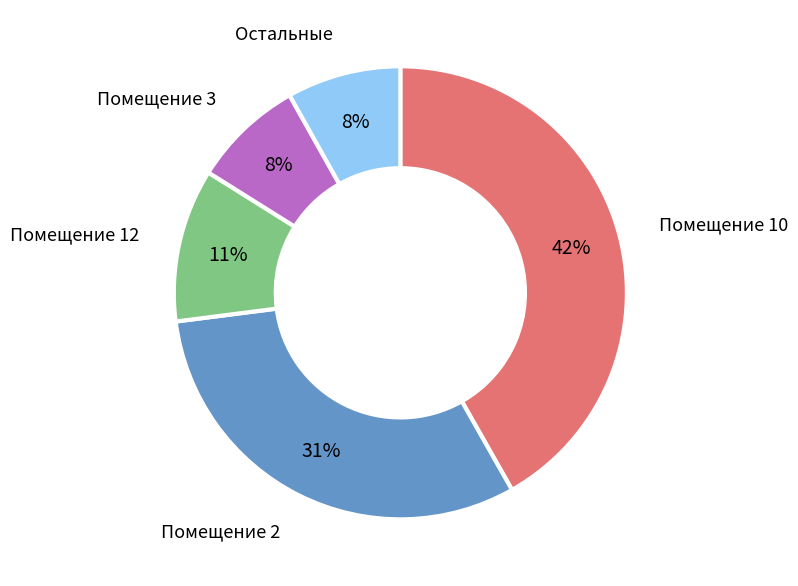

Which category has the biggest portion of the pie?

Помещение 10